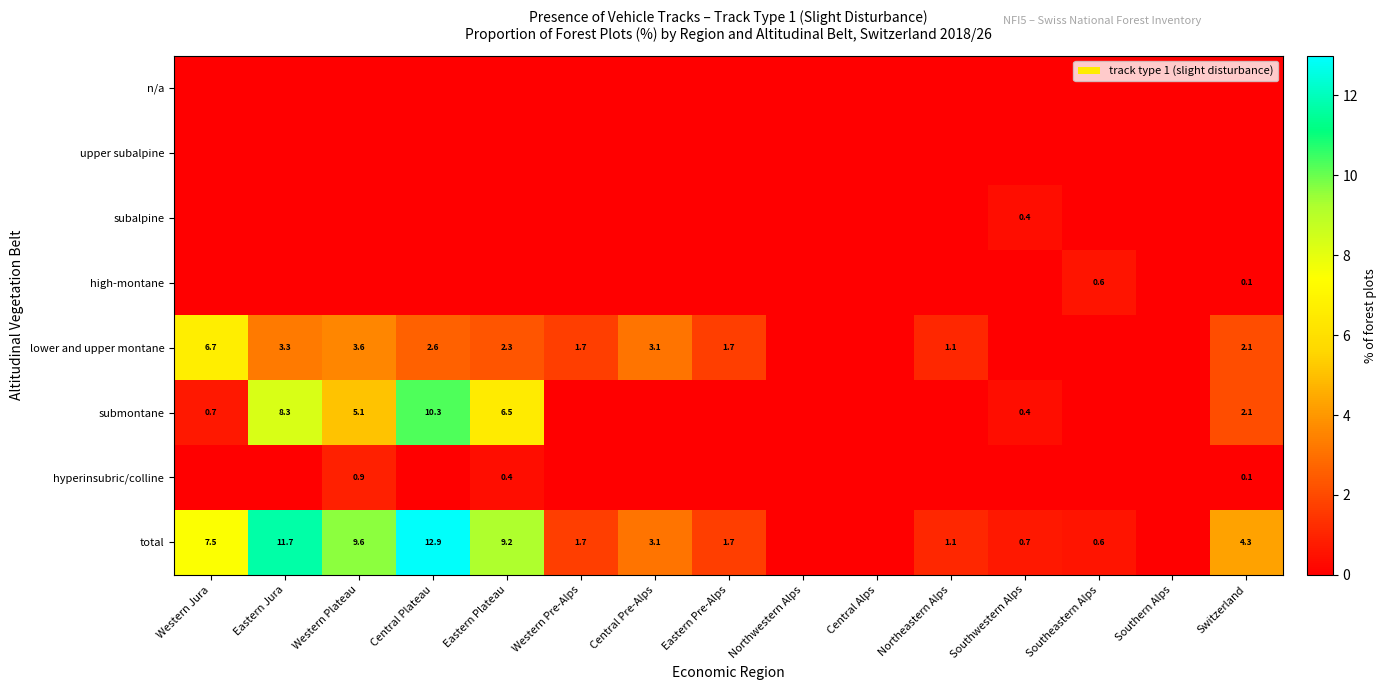

What is the difference between the highest and lowest values at Western Plateau?

9.6